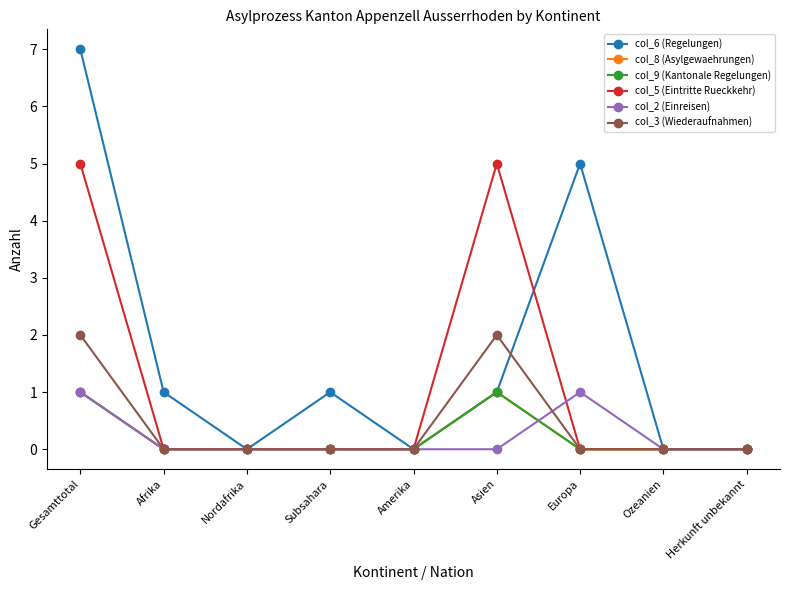

Rank the series by their maximum value, from lowest to highest.

col_8 (Asylgewaehrungen), col_9 (Kantonale Regelungen), col_2 (Einreisen), col_3 (Wiederaufnahmen), col_5 (Eintritte Rueckkehr), col_6 (Regelungen)